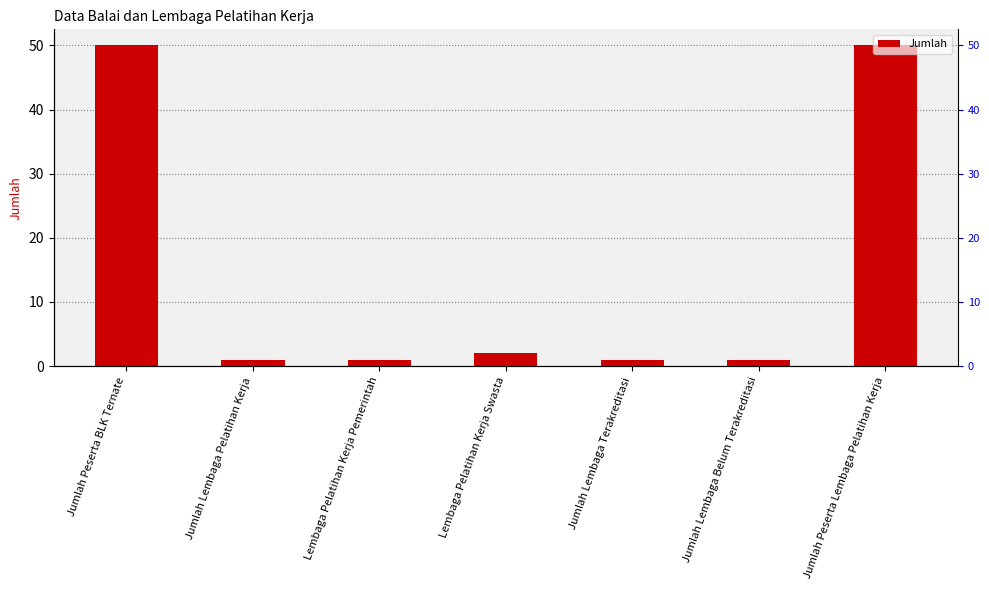

What is the smallest value displayed?

1